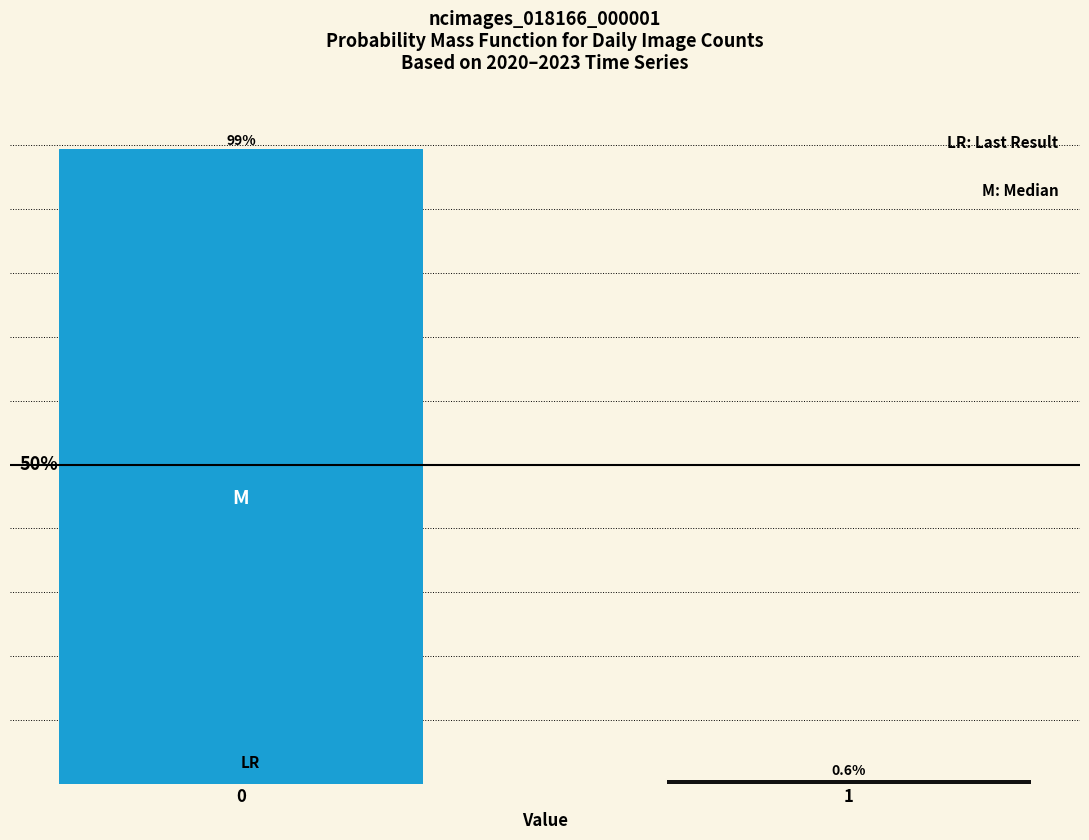

List the labels in order of value, largest first.

0, 1